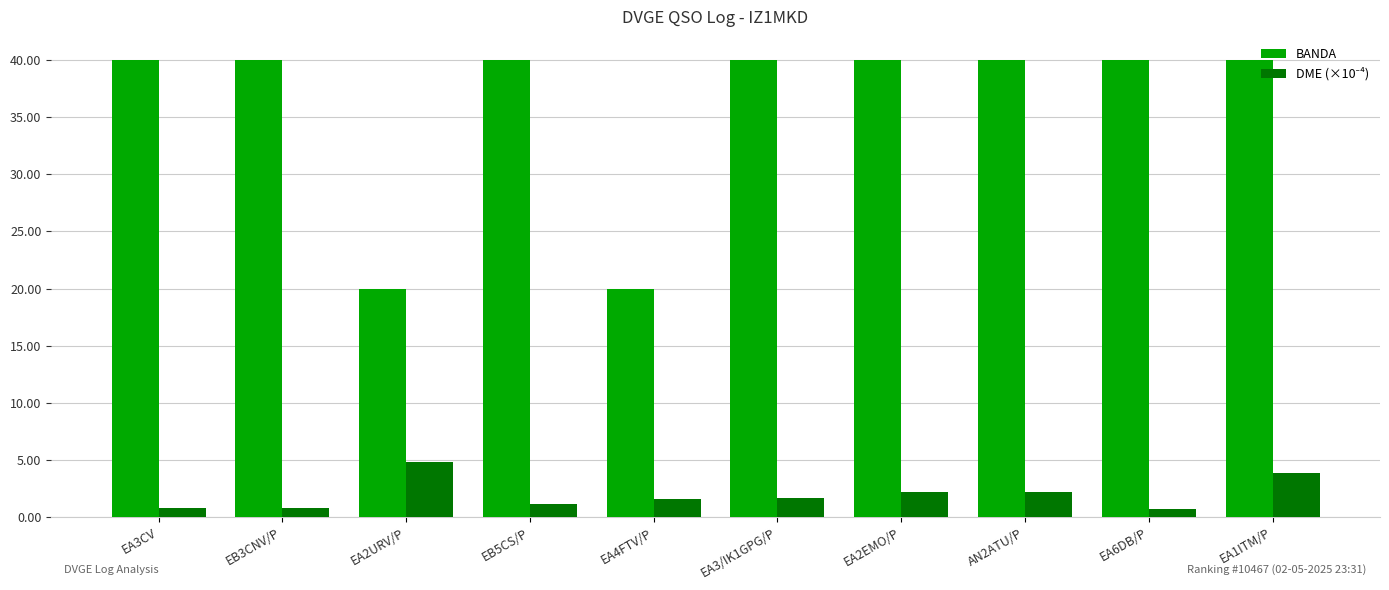

What is the maximum value for BANDA?

40.0